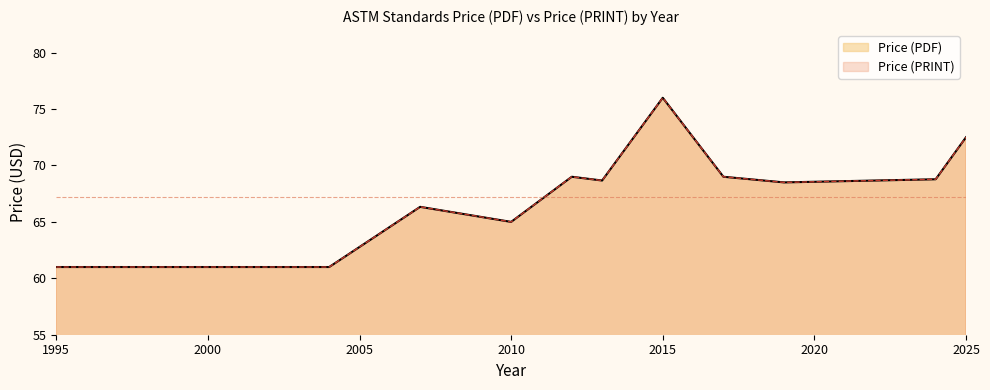

How many lines are shown in the chart?

2